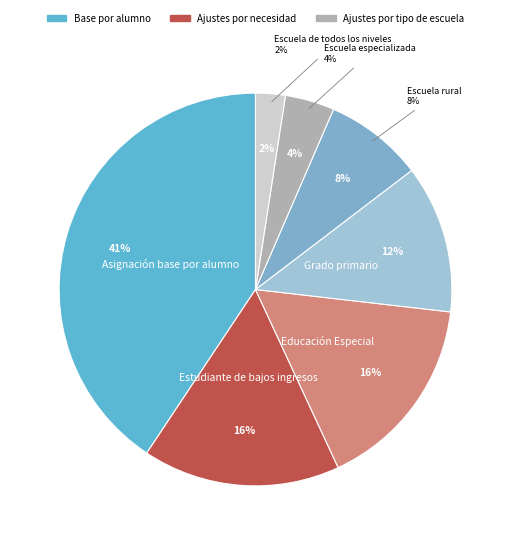

What percentage is the Escuela rural slice, to the nearest percent?

8%